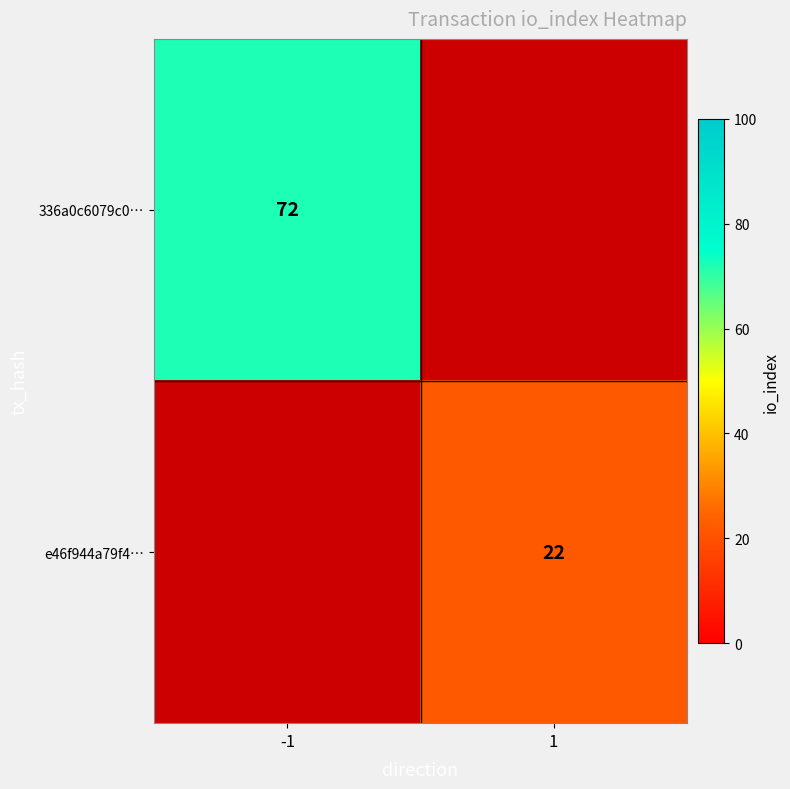

True or false: 336a0c6079c0… has a value of 101 at -1.

False